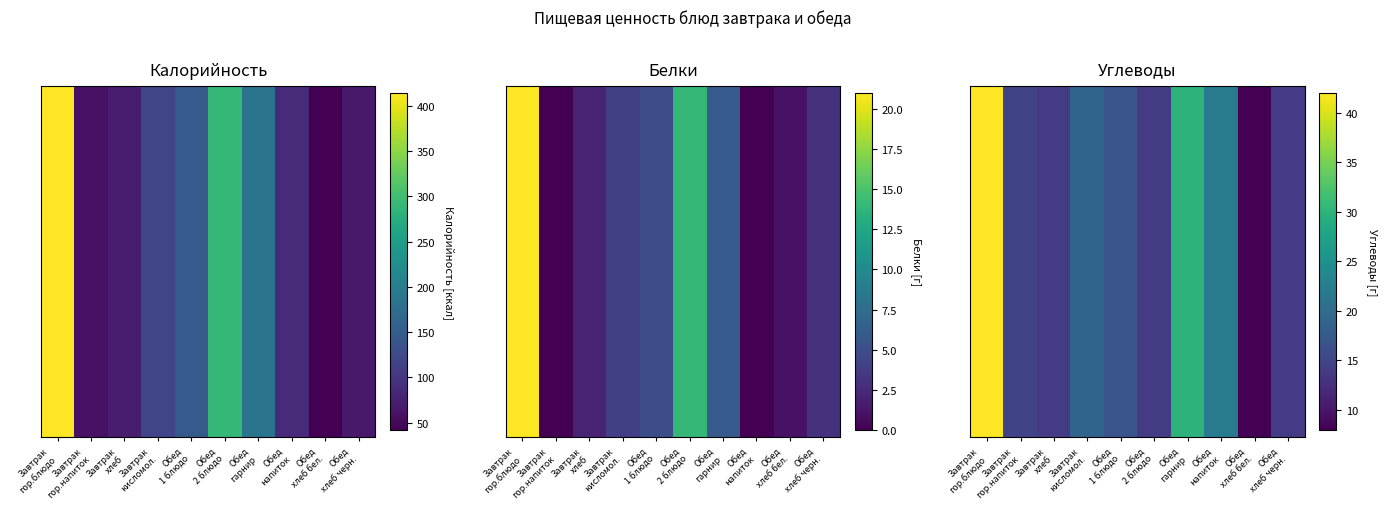

Where does the data first go above 17?

Завтрак
гор.блюдо